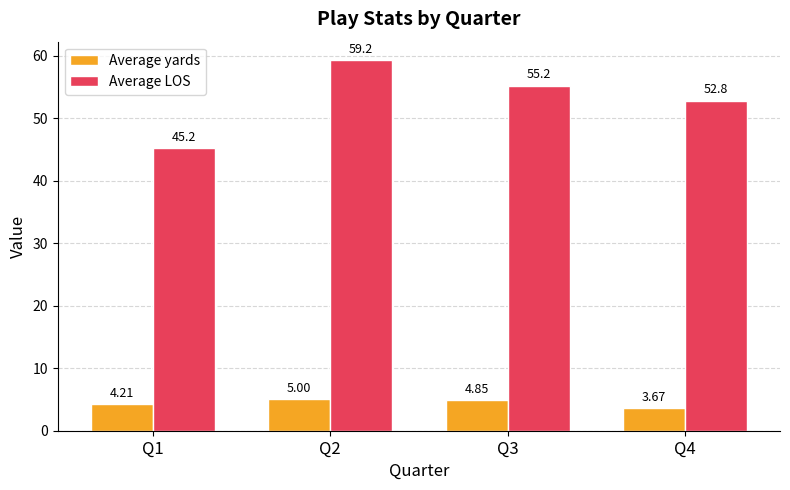

What is the sum of all Average yards values?

17.7